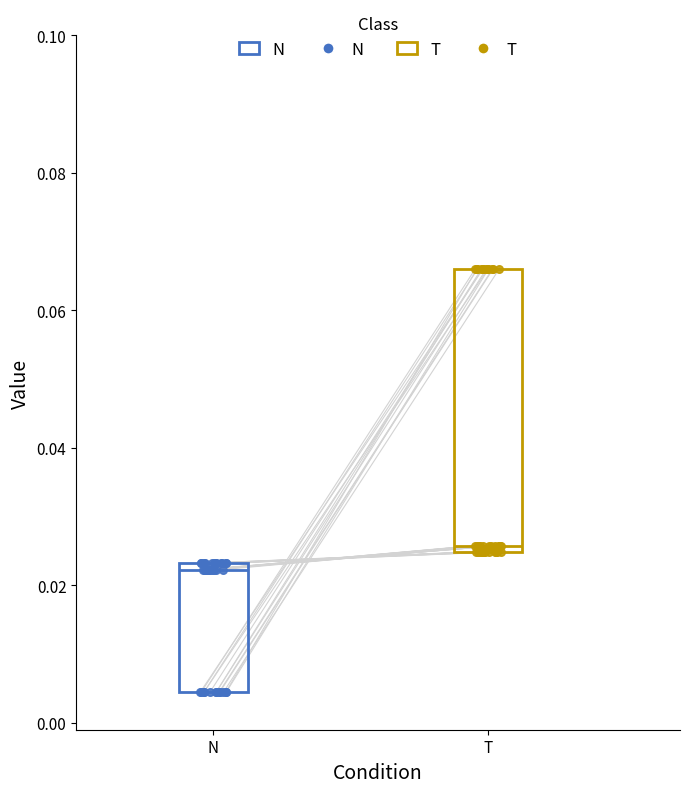

Which box has the lowest median line?

N